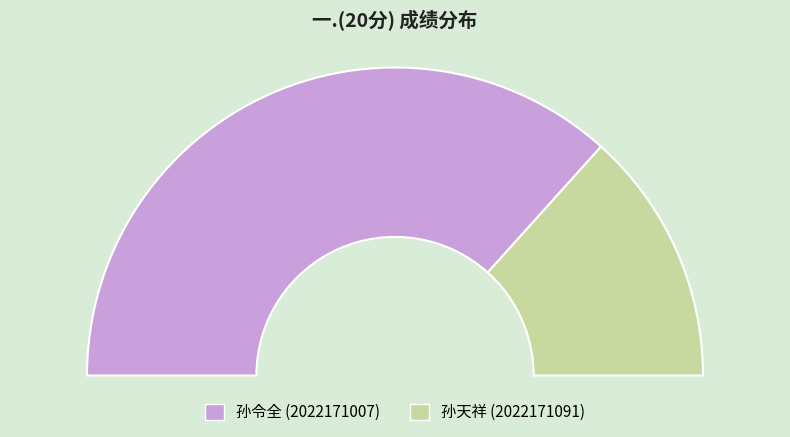

How much of the chart is everything except 2022171091?

73.3%